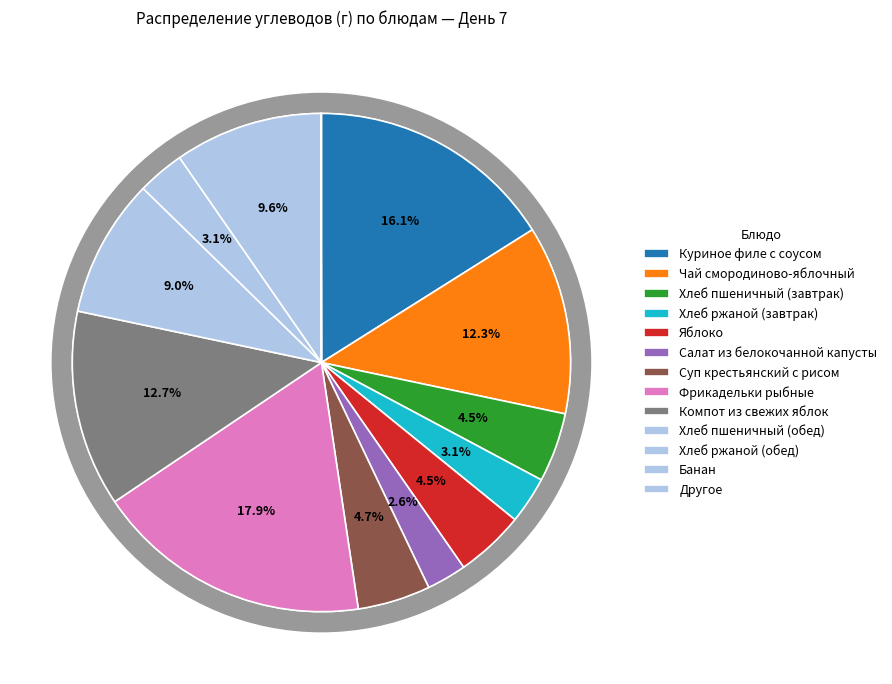

Count the number of slices in the pie.

13